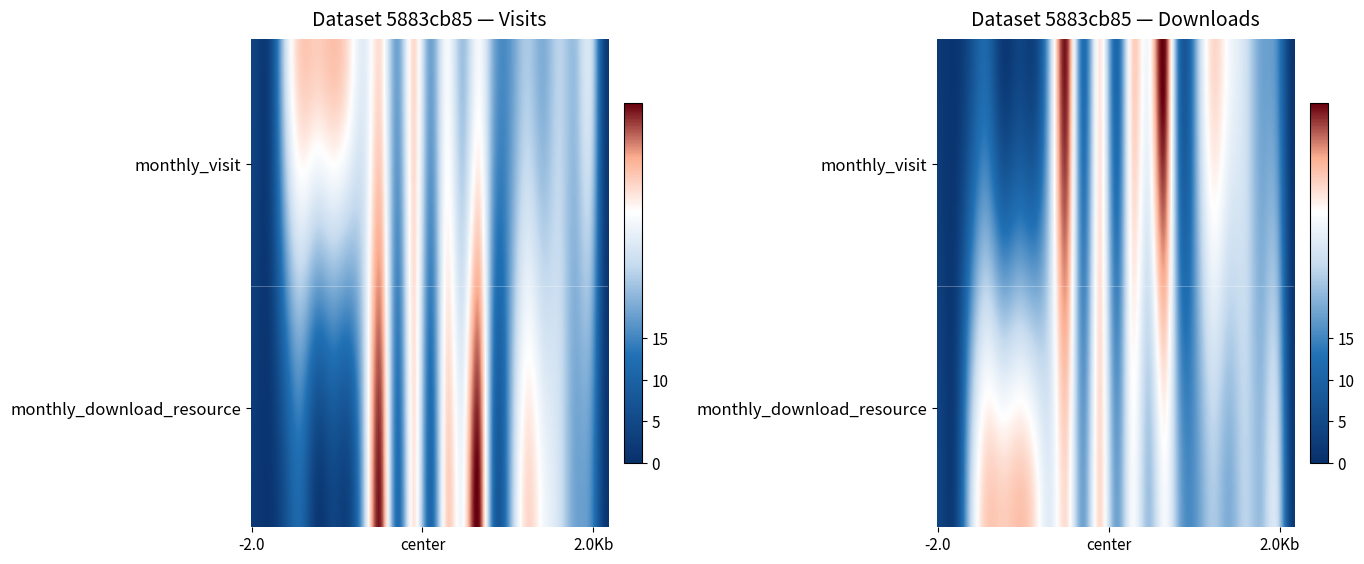

Count the number of categories in the chart.

2